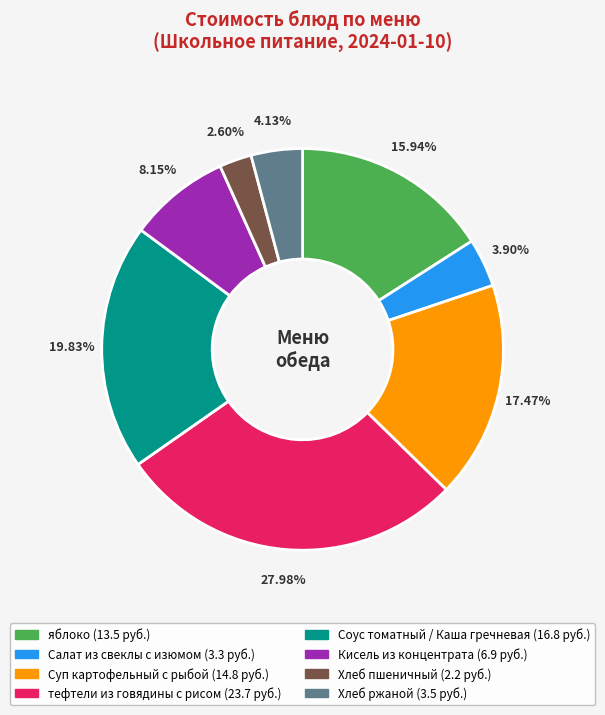

Which category has the biggest portion of the pie?

тефтели из говядины с рисом